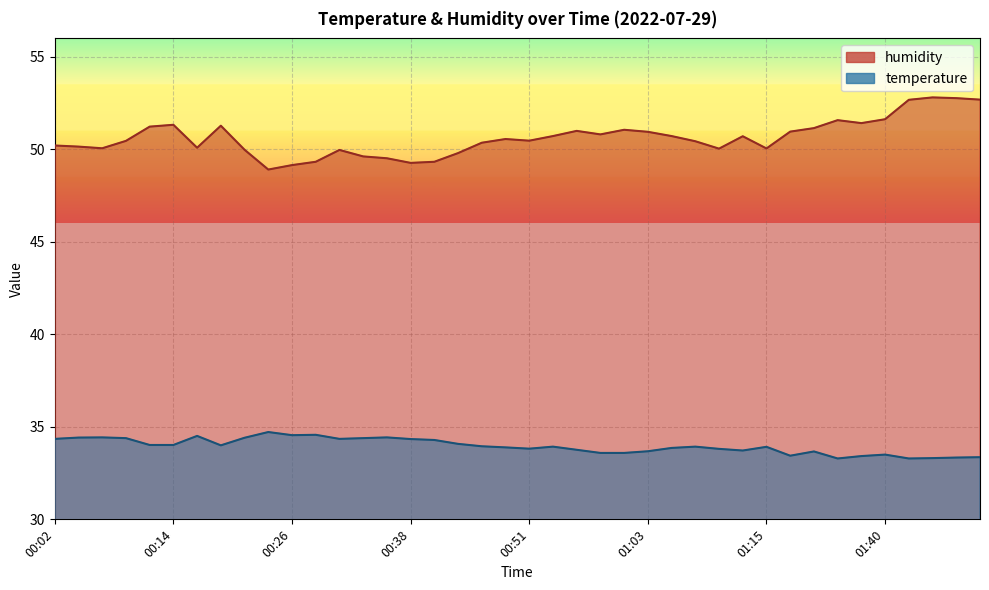

At how many categories does at least one series exceed 35?

40